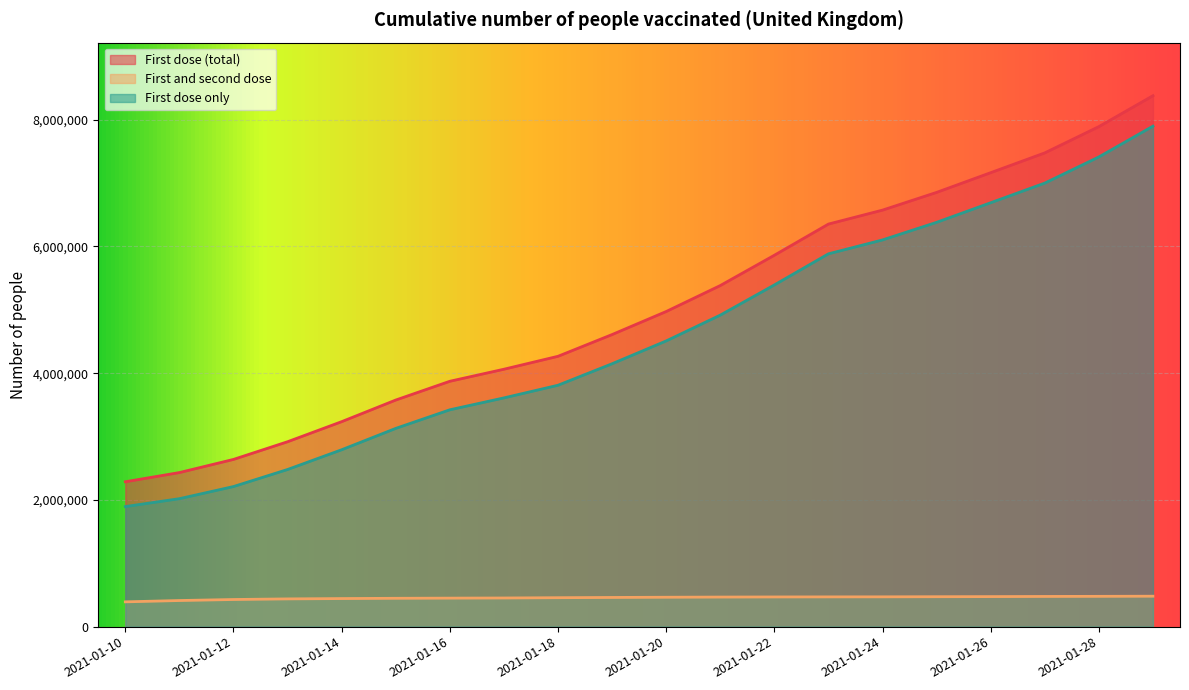

How many categories are shown in the chart?

20